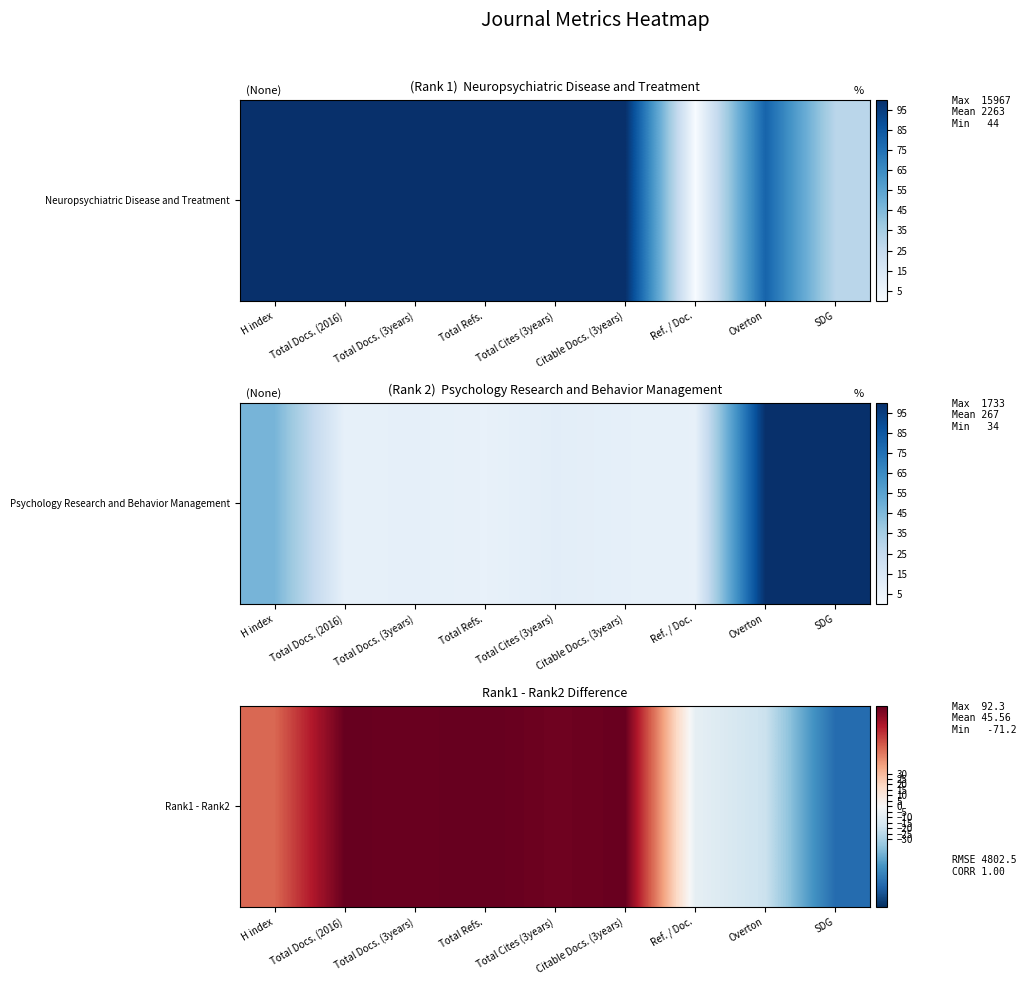

Which category has the highest value across all series?

Total Refs.